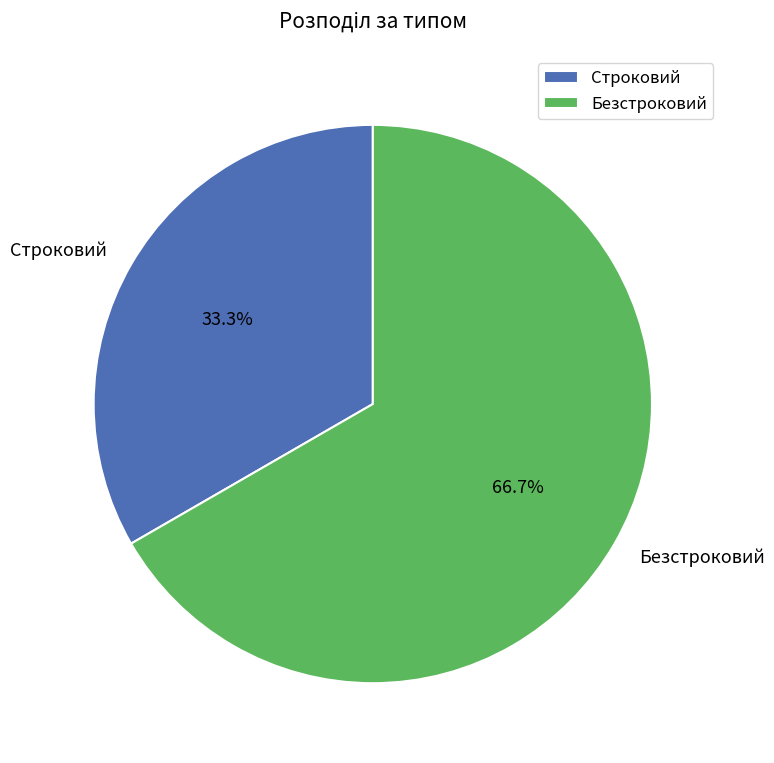

Which slice is the largest?

Безстроковий